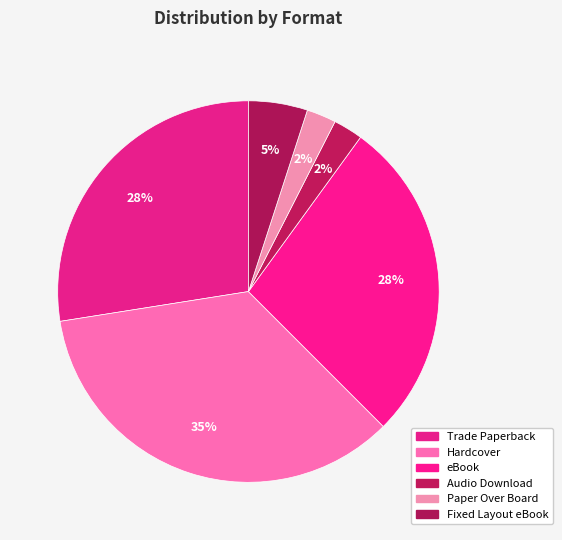

The Hardcover slice represents 35% of the pie. True or false?

True